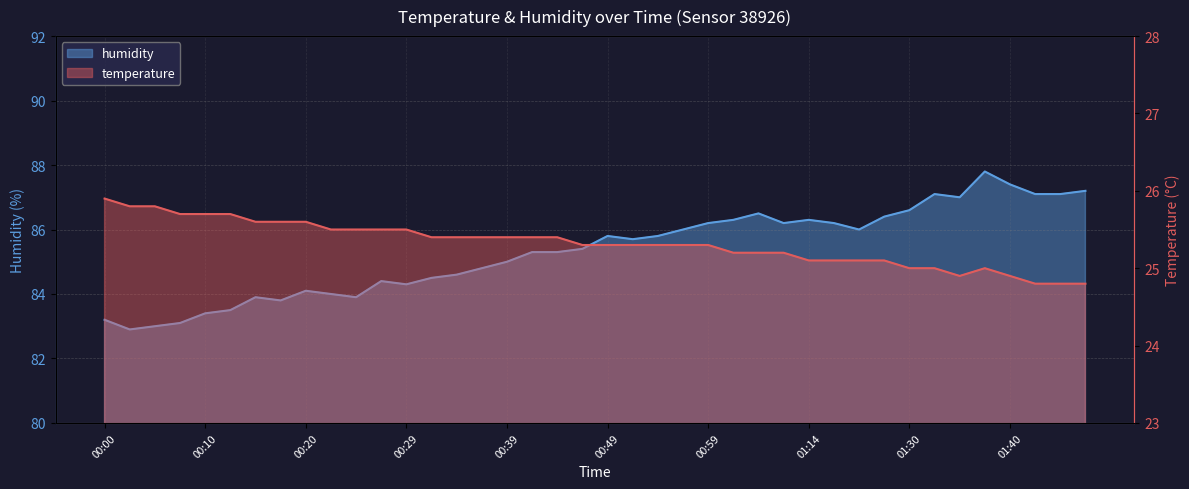

What position from the left is 00:15?

7